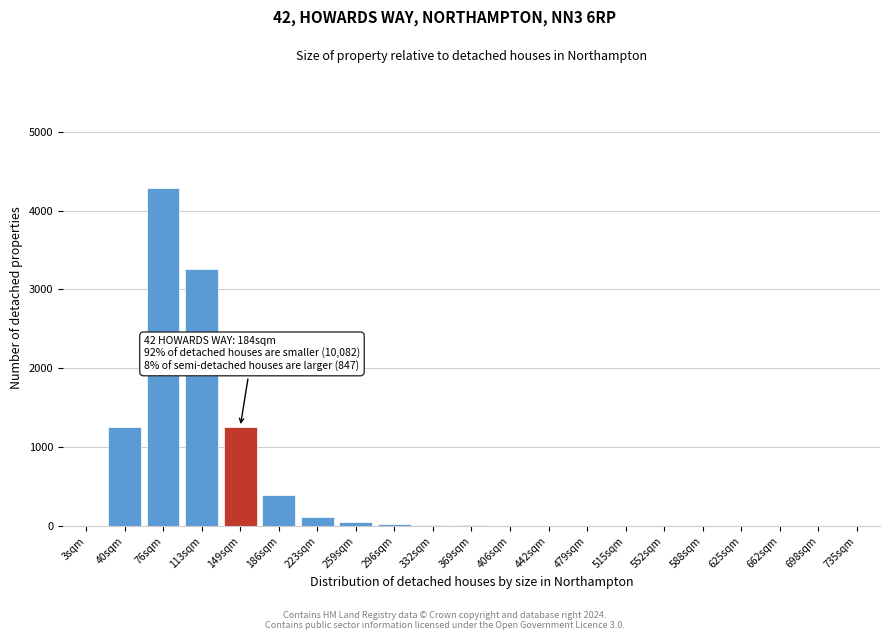

The value at 40sqm is 1912. True or false?

False